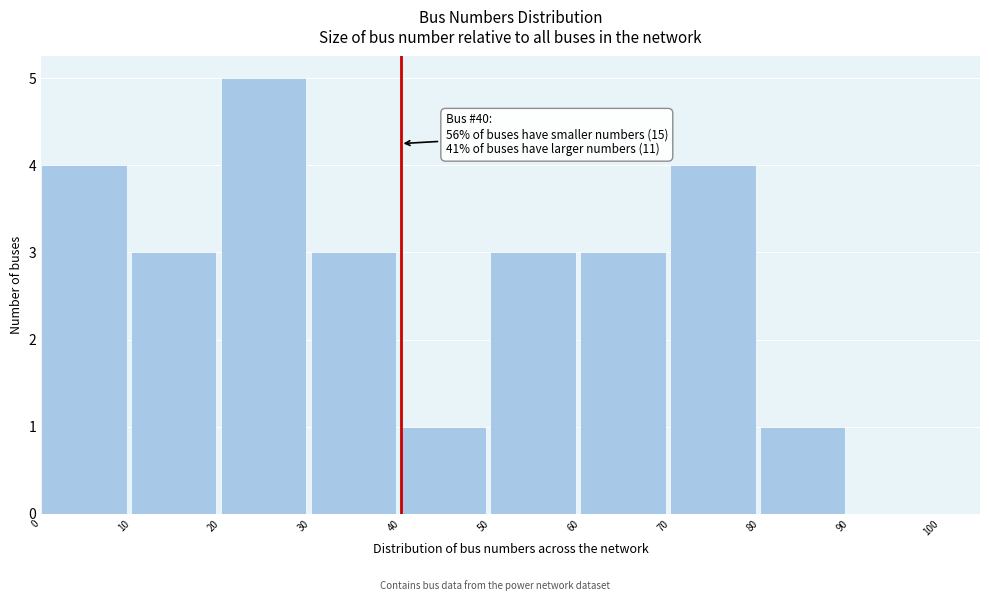

Which range on the x-axis has the tallest bar?

20 to 30